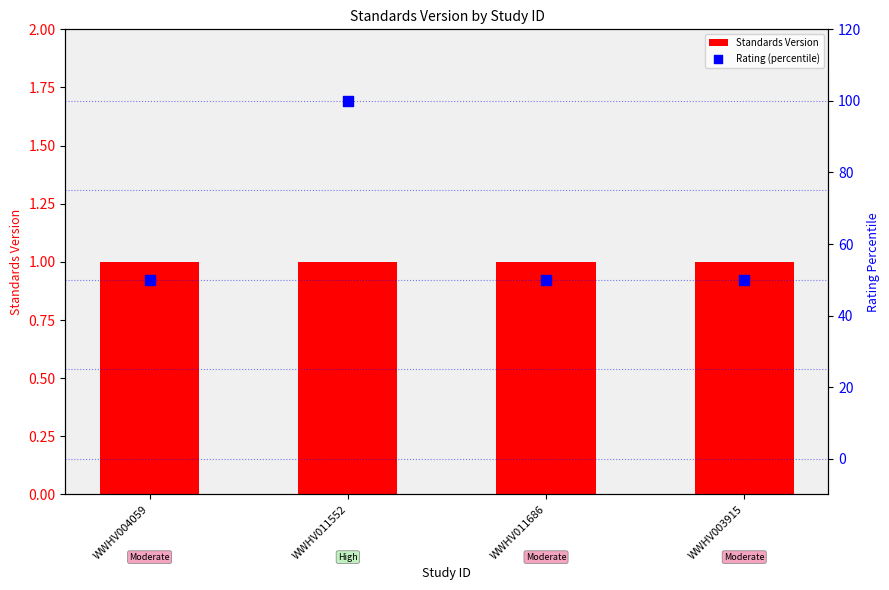

Which series has the largest Y range (max minus min)?

Rating (percentile)